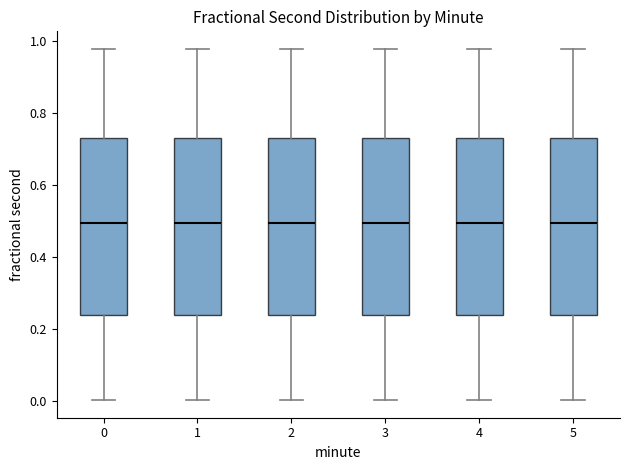

Reading left to right, transcribe this box plot: for each box, give where its median line is, the range the box spans, and where its two whiskers end, as read against the y-axis. The values are not printed on the chart, so give them approximately, as read against the axis.

0: median 0.50, box 0.24 to 0.74, whiskers 0.00 to 0.98
1: median 0.50, box 0.24 to 0.74, whiskers 0.00 to 0.98
2: median 0.50, box 0.24 to 0.74, whiskers 0.00 to 0.98
3: median 0.50, box 0.24 to 0.74, whiskers 0.00 to 0.98
4: median 0.50, box 0.24 to 0.74, whiskers 0.00 to 0.98
5: median 0.50, box 0.24 to 0.74, whiskers 0.00 to 0.98